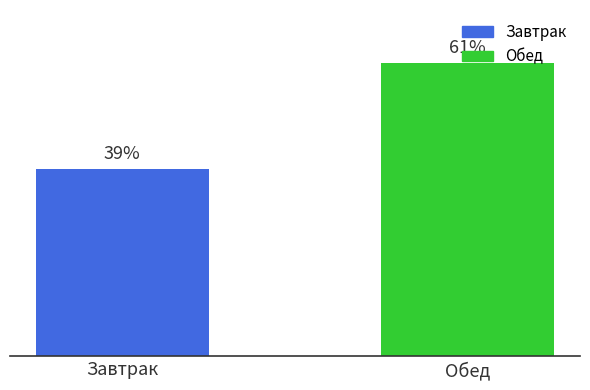

Where is the data nearest to the value 50?

Завтрак